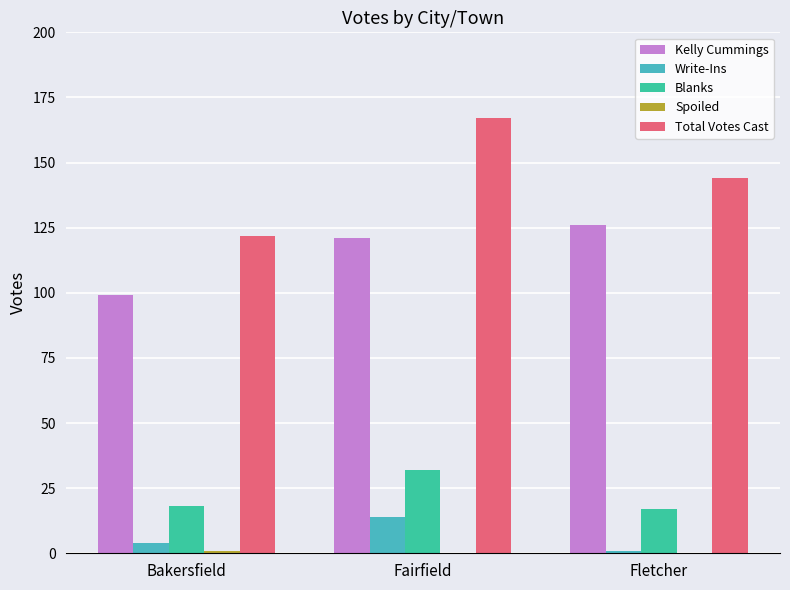

Is the value of Kelly Cummings at Fletcher greater than the value of Write-Ins at Fletcher?

Yes